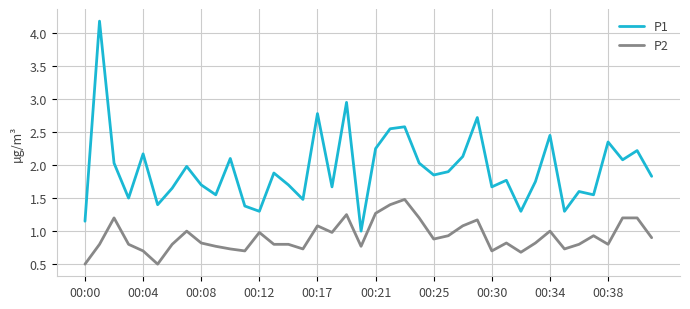

True or false: P1 and P2 cross at least once.

False